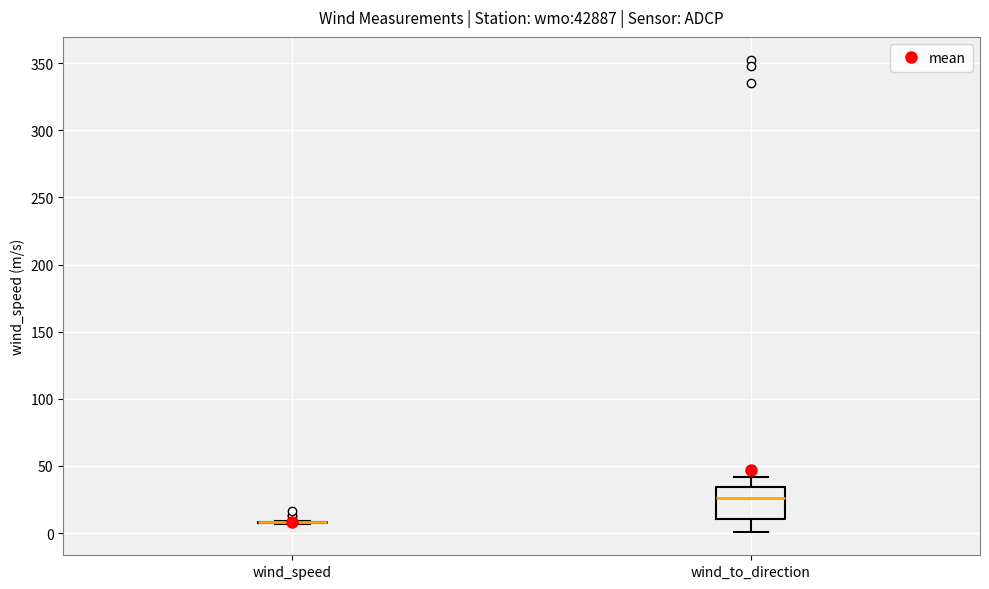

Which box is the tallest, from its lower edge to its upper edge?

wind_to_direction